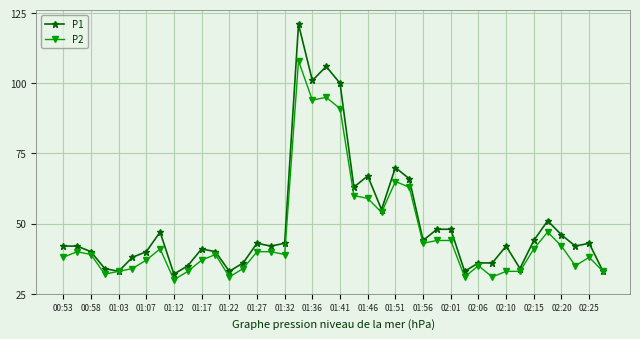

Rank the series by their maximum value, from highest to lowest.

P1, P2